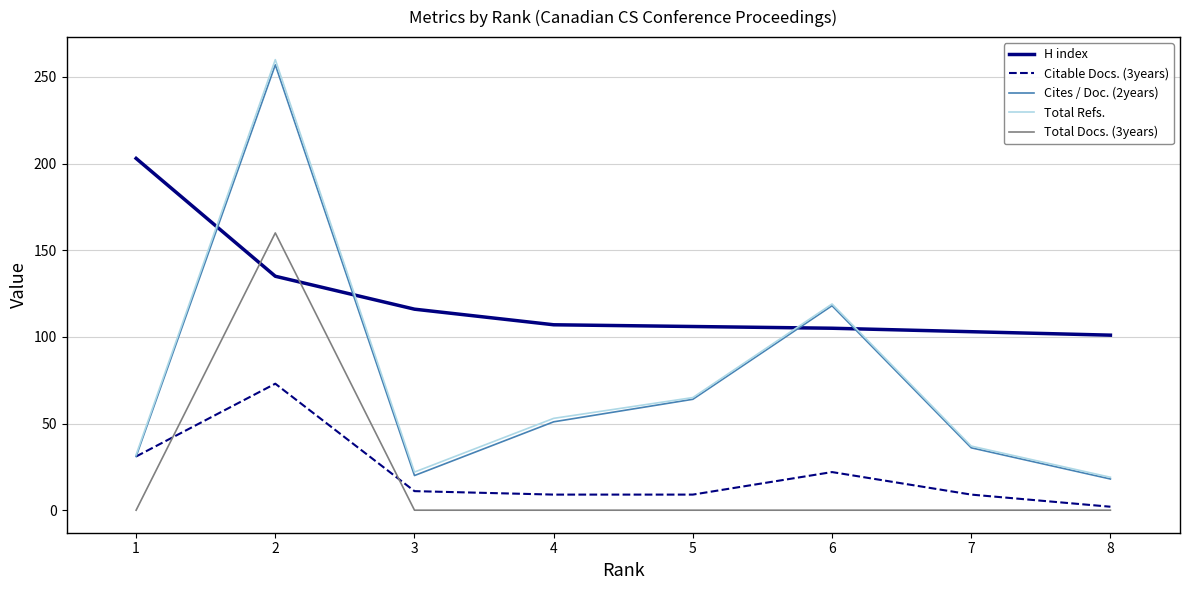

What is the sum of the Citable Docs. (3years) values at 5 and 8?

11